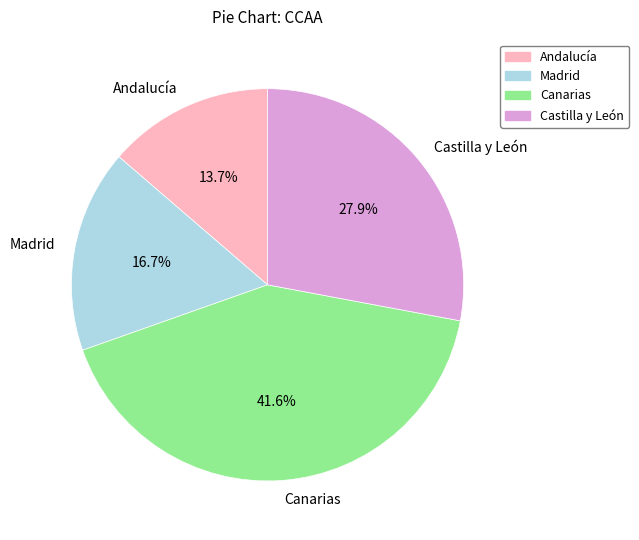

Which slice is the smallest?

Andalucía